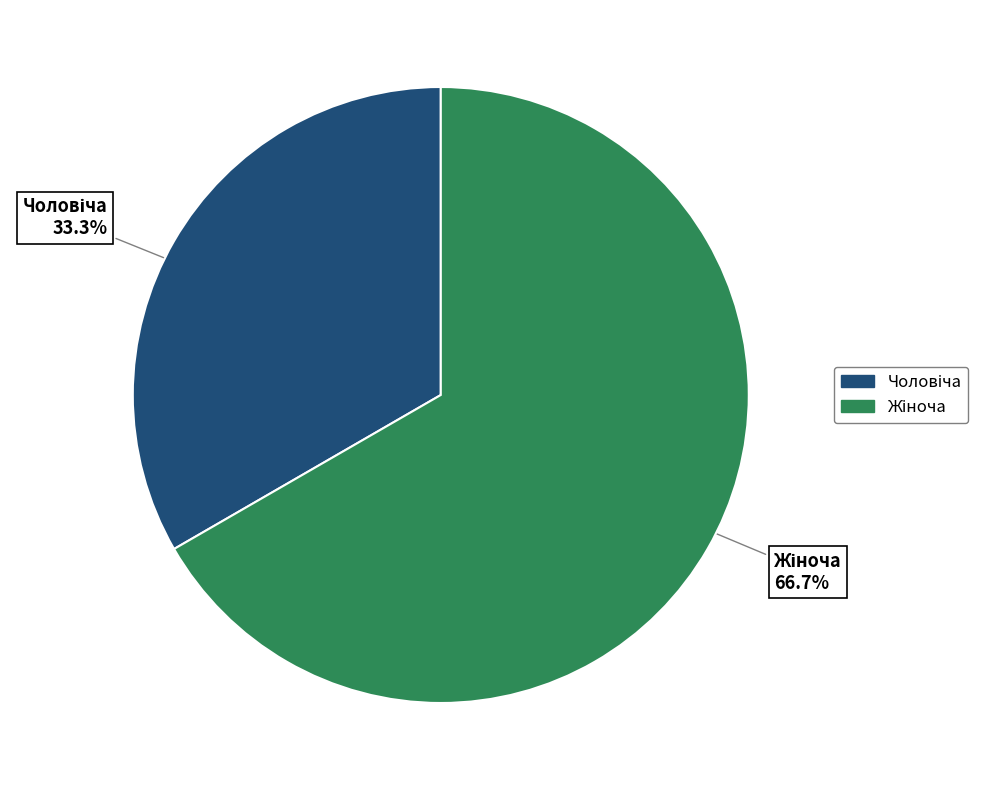

Does any single category account for the majority?

Yes